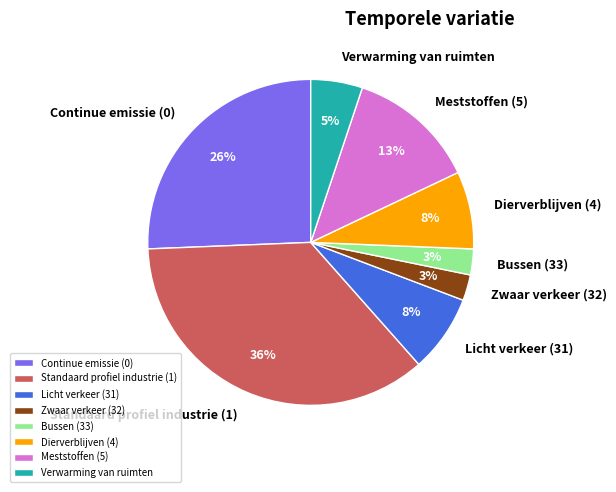

Is Bussen (33) the majority of the pie?

No